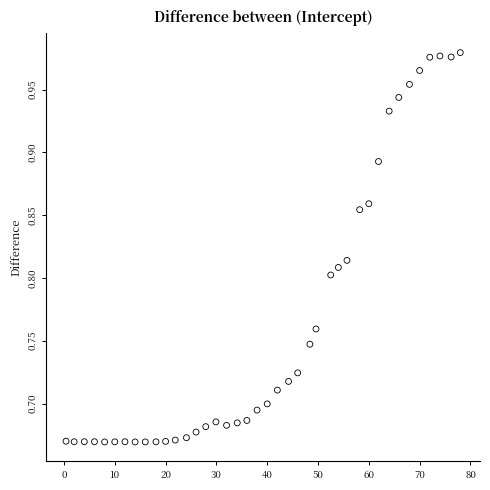

What is the range of Y values (max minus min)?

0.3